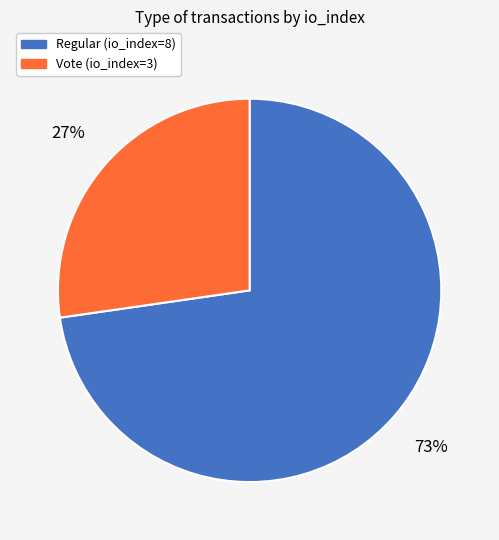

Which category has the biggest portion of the pie?

Regular (io_index=8)